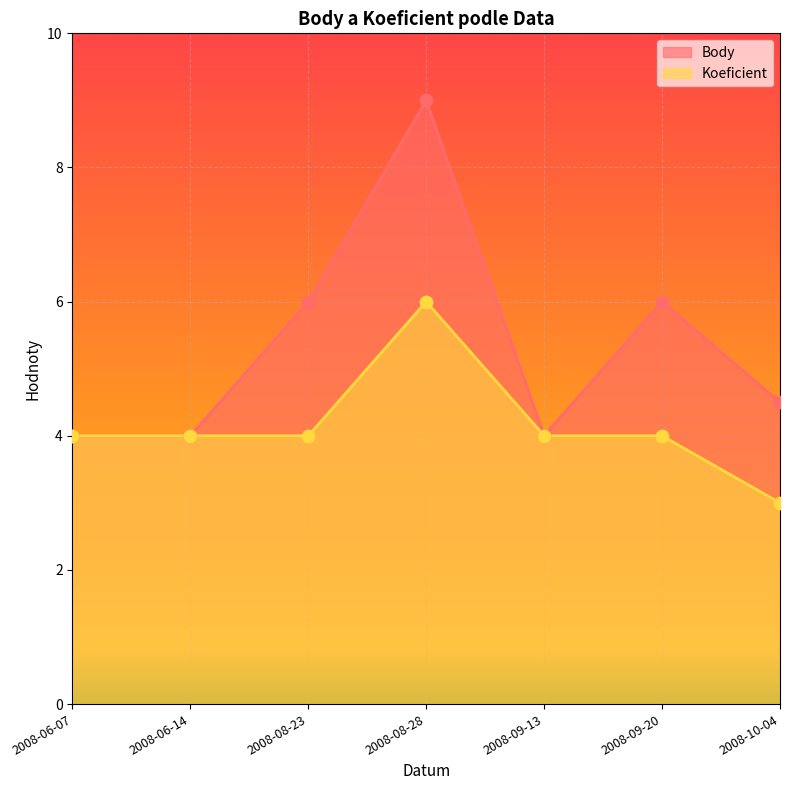

Which series contains the lowest Y value?

Koeficient